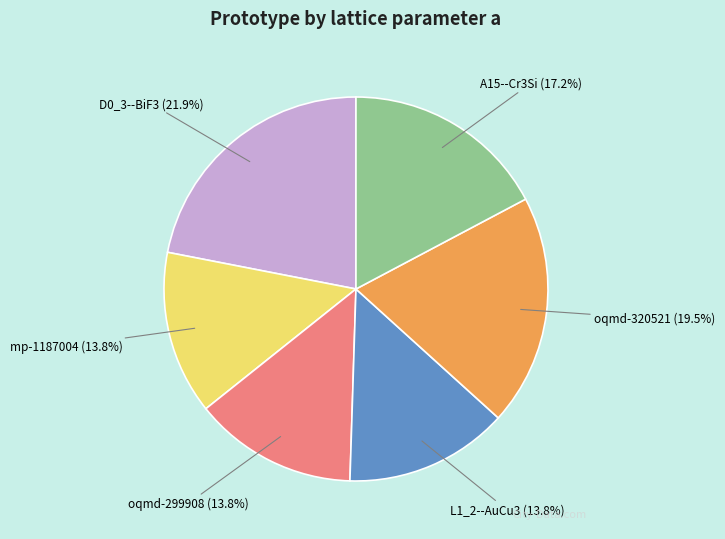

True or false: A15--Cr3Si accounts for 5% of the total.

False